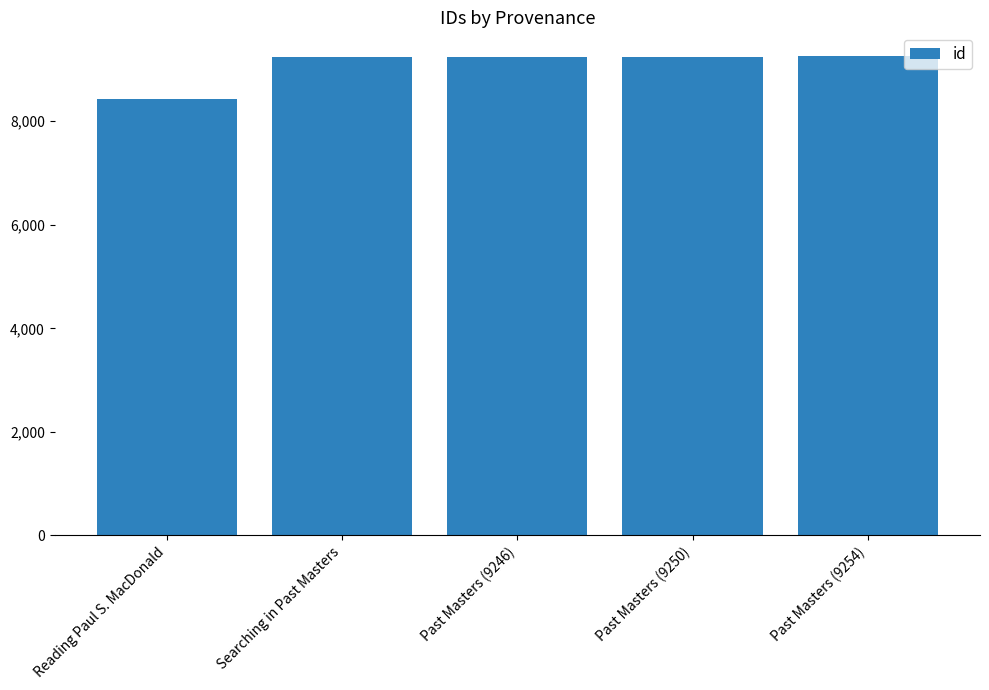

The value at Past Masters (9246) is 15179. True or false?

False